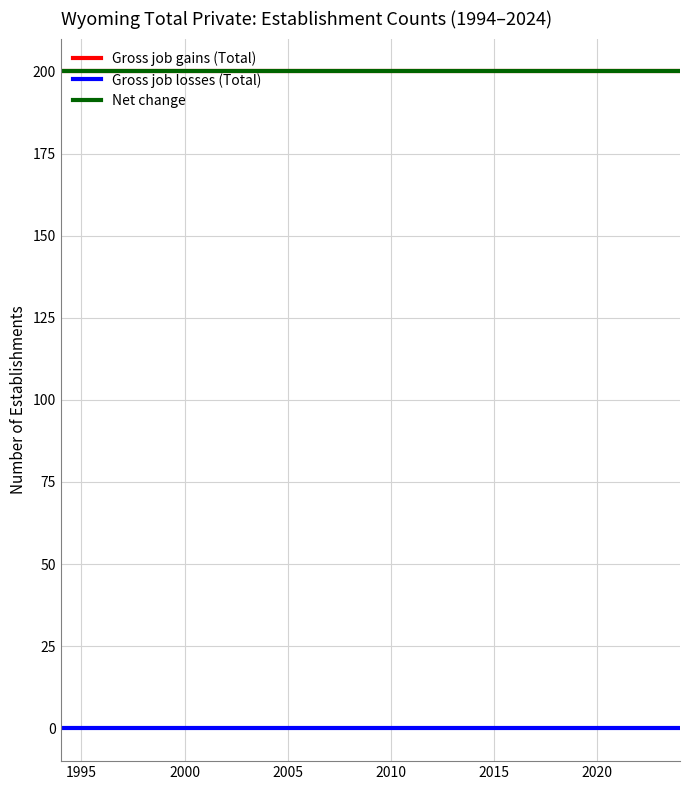

Does the chart have visible grid lines?

Yes